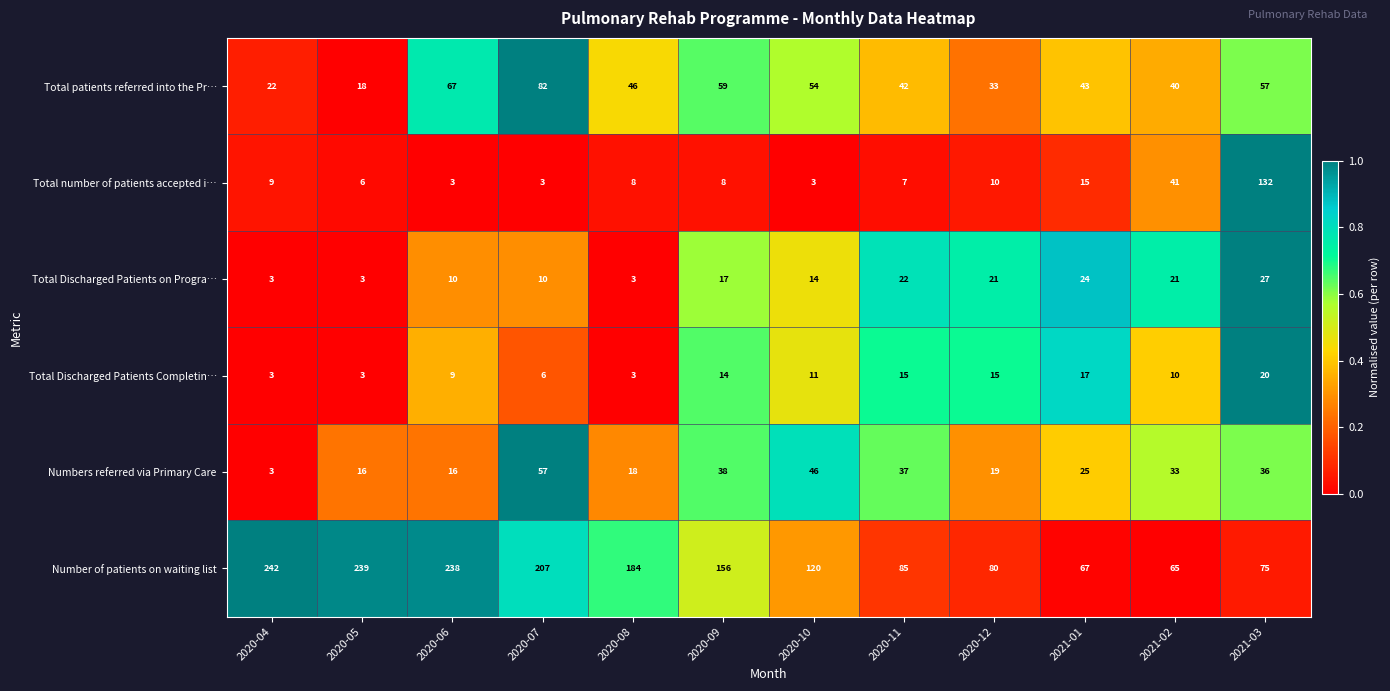

What is the spread (max minus min) of values at 2020-07?

204